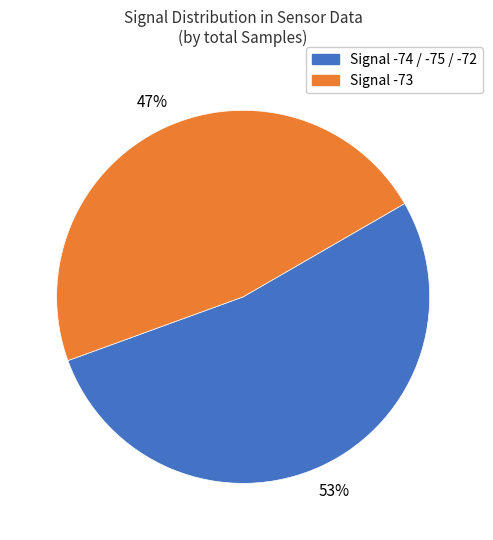

Count the number of slices in the pie.

2